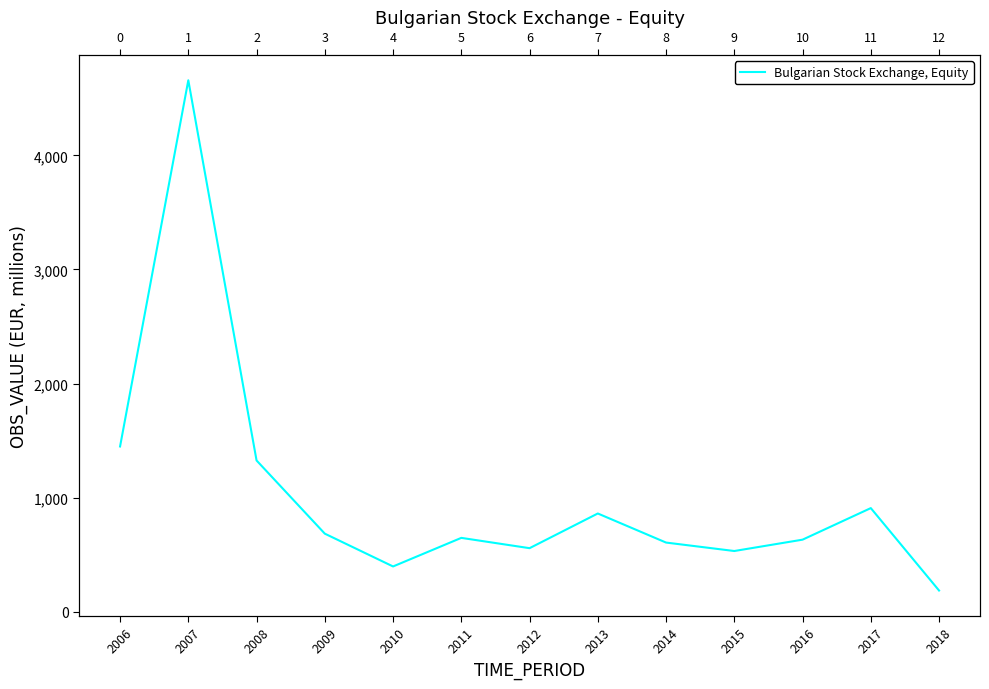

How many lines are shown in the chart?

1